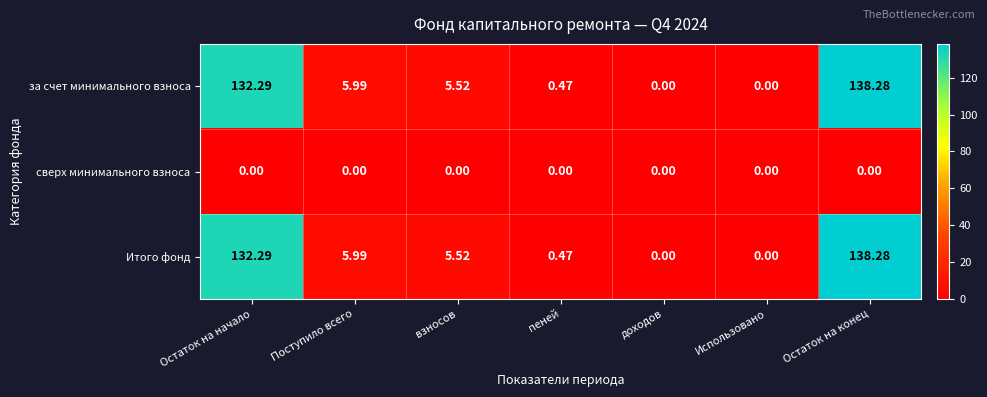

At how many categories does at least one series exceed 90?

2